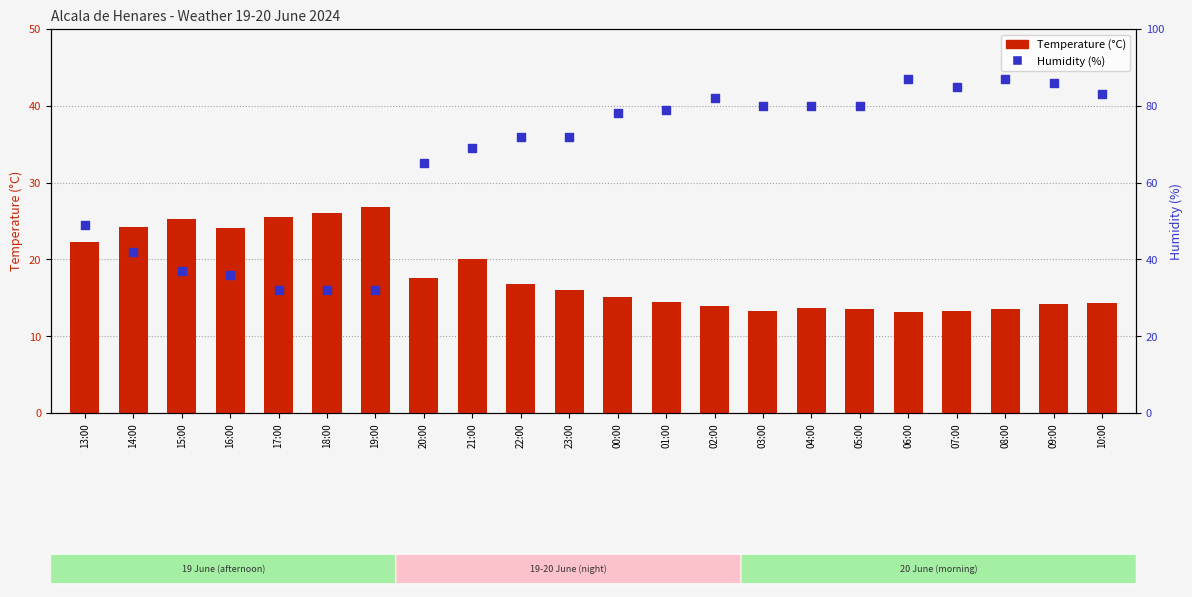

What are all the series names shown in the legend?

Temperature (°C), Humidity (%)